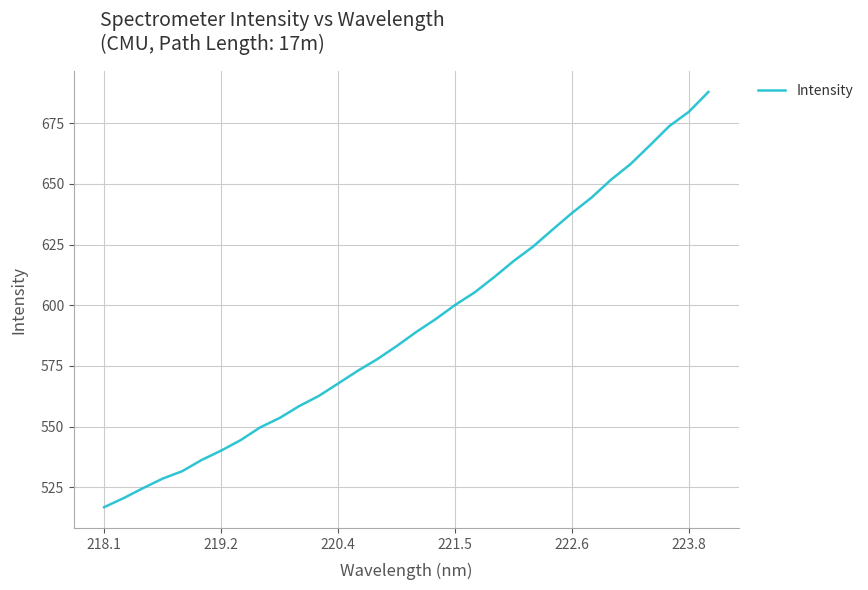

What is the maximum value shown in the chart?

687.9